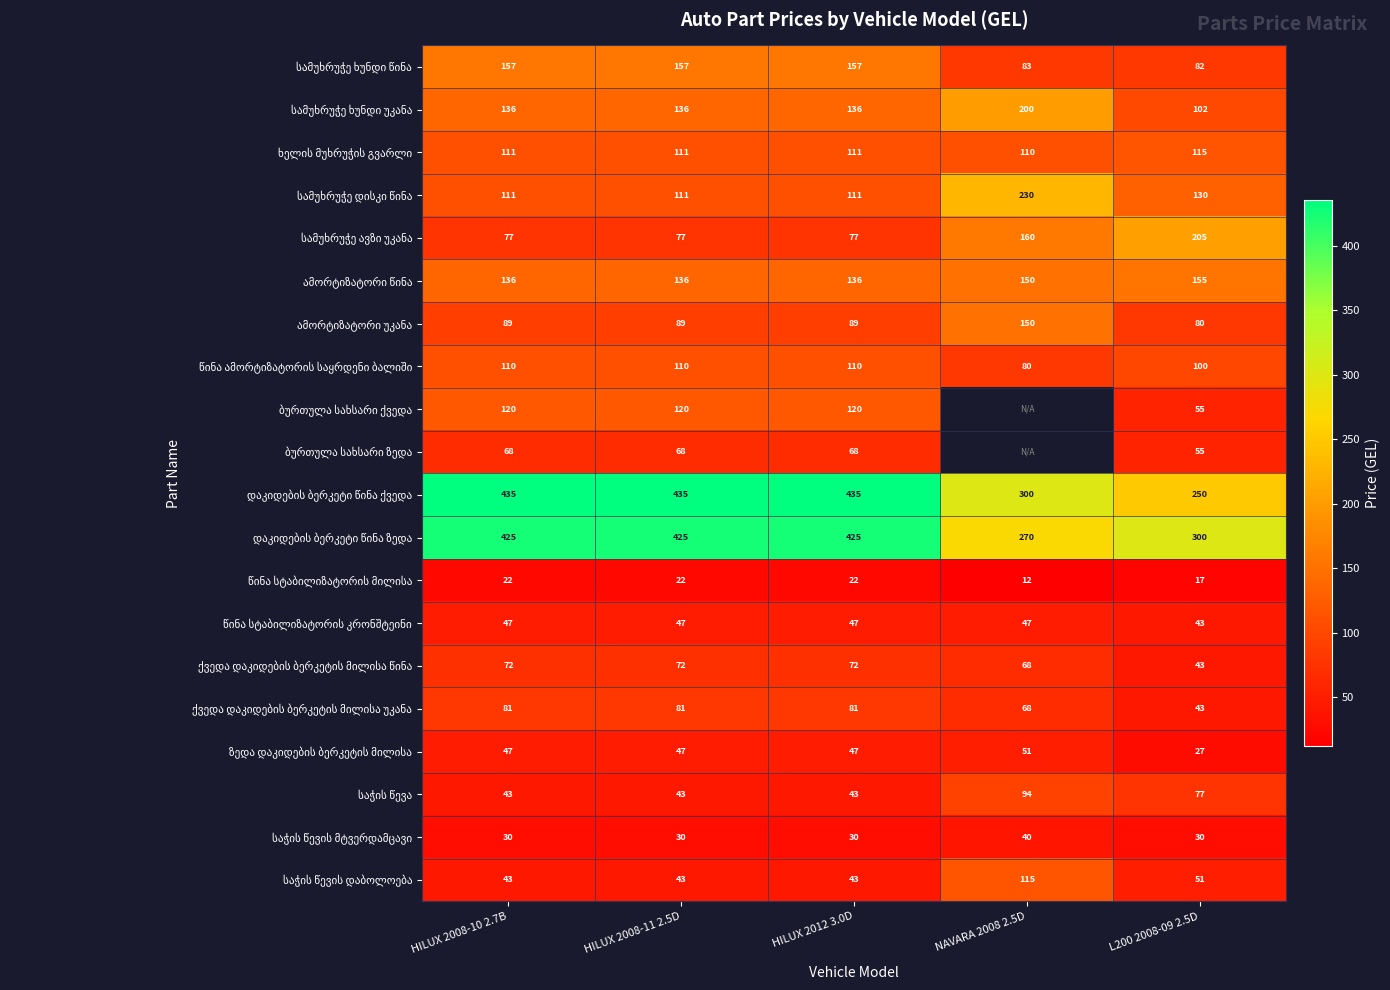

What is the total value across all series at HILUX 2008-10 2.7B?

2360